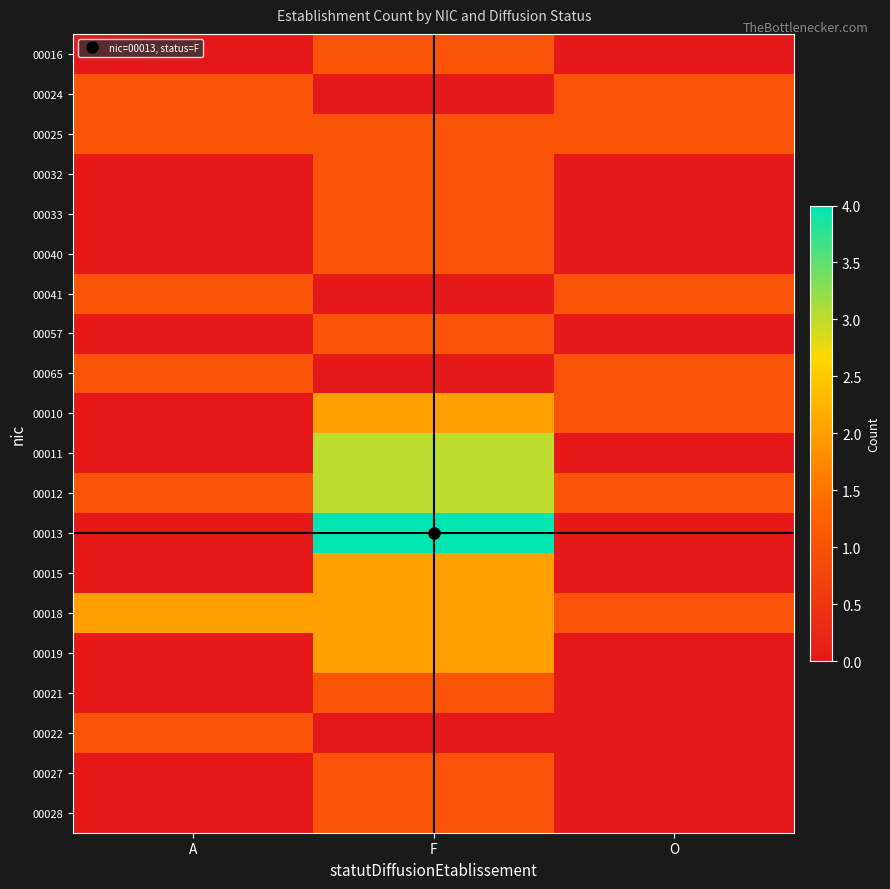

Which series has the largest total across all categories?

00012